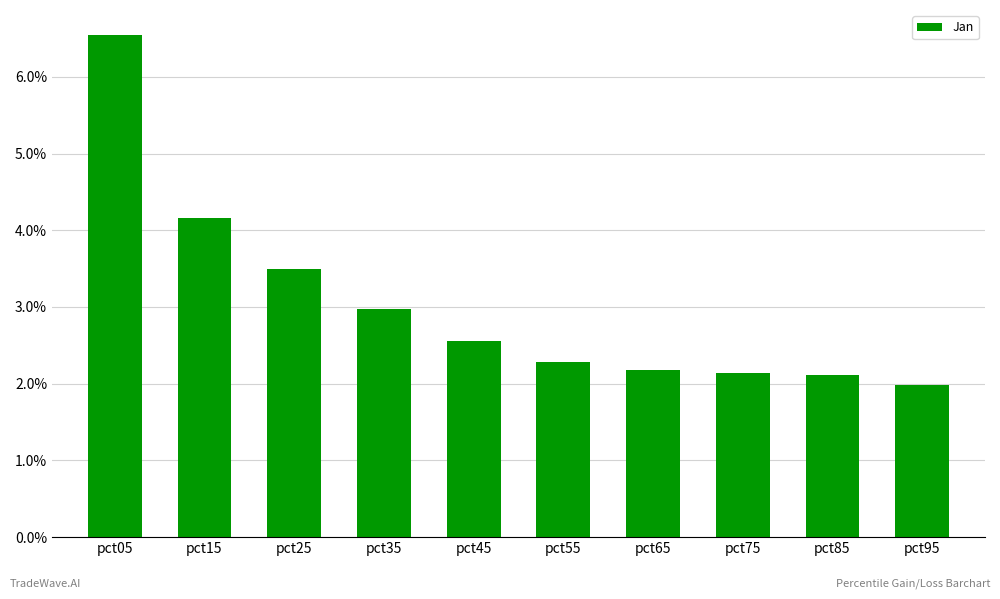

Where is the data nearest to the value 4?

pct15